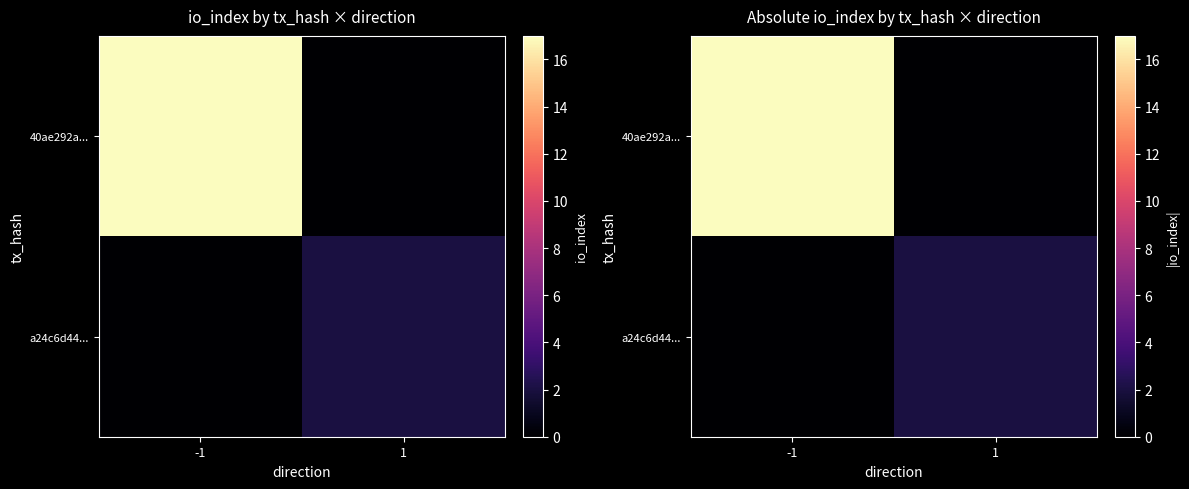

At which label does 40ae292a... reach its peak?

-1